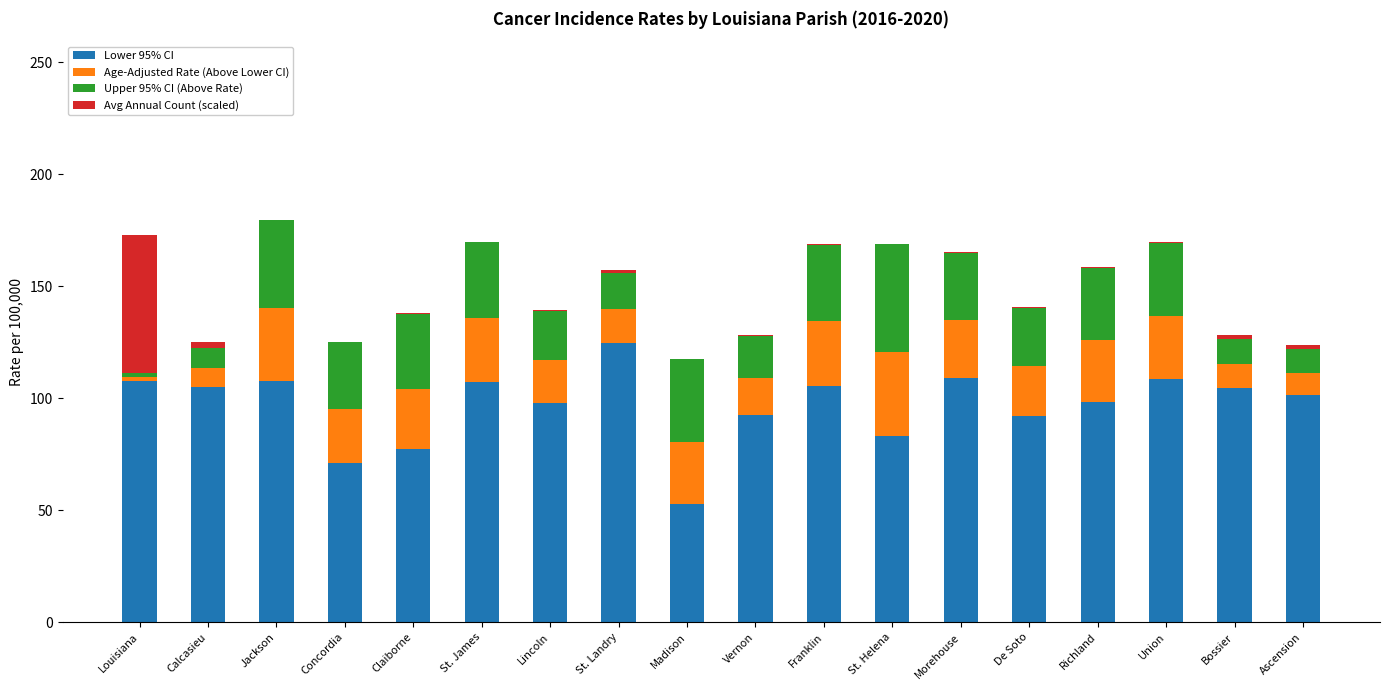

What is the highest value of the Lower 95% CI series?

124.8